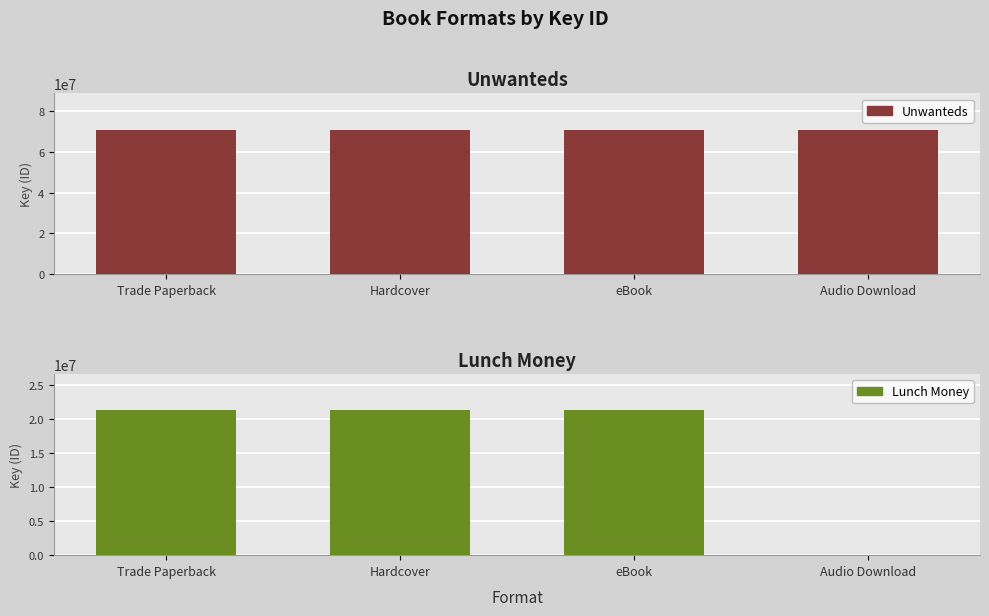

The Unwanteds series shows 70727444 at Audio Download. True or false?

True